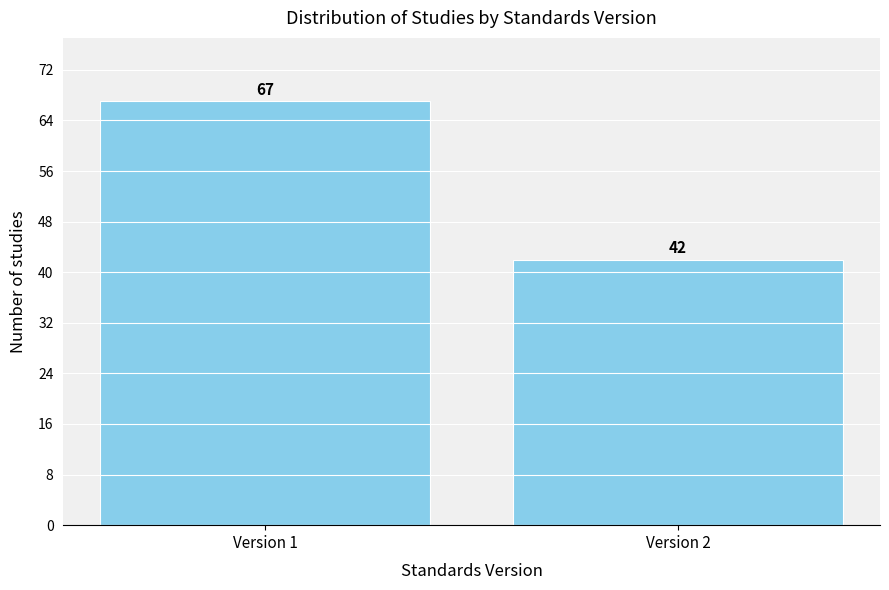

Reading left to right, what are all the values shown in this chart?

Version 1=67	Version 2=42